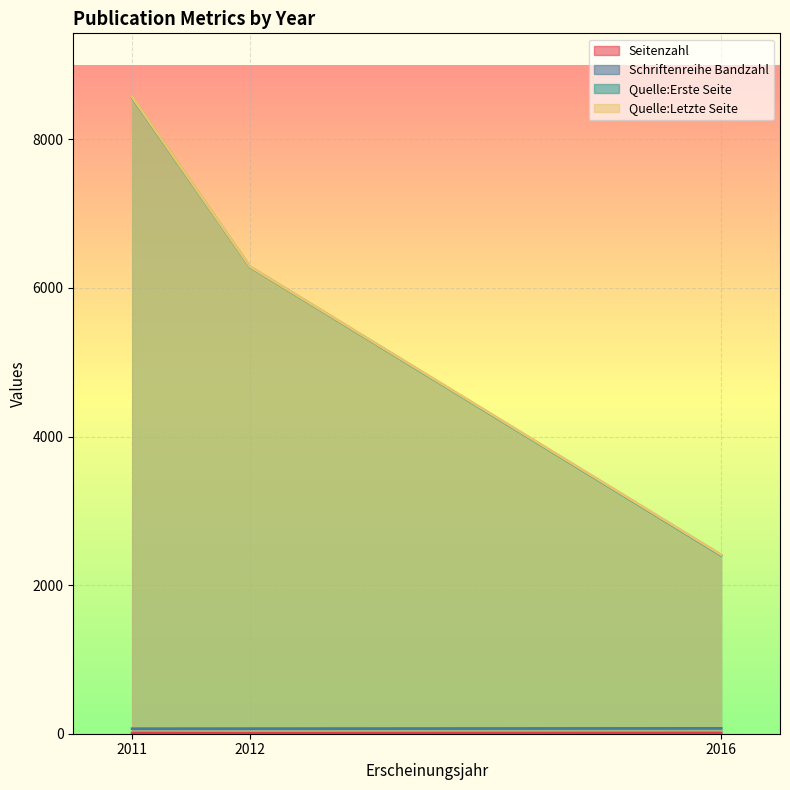

What is the greatest value displayed?

8571